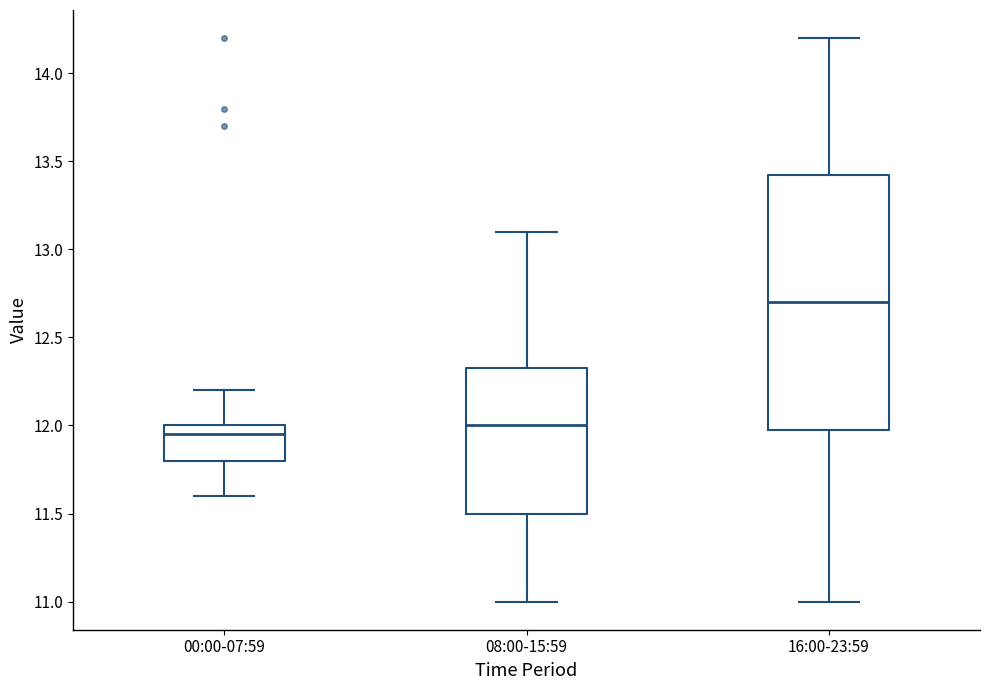

Which box's median line is the lowest?

00:00-07:59